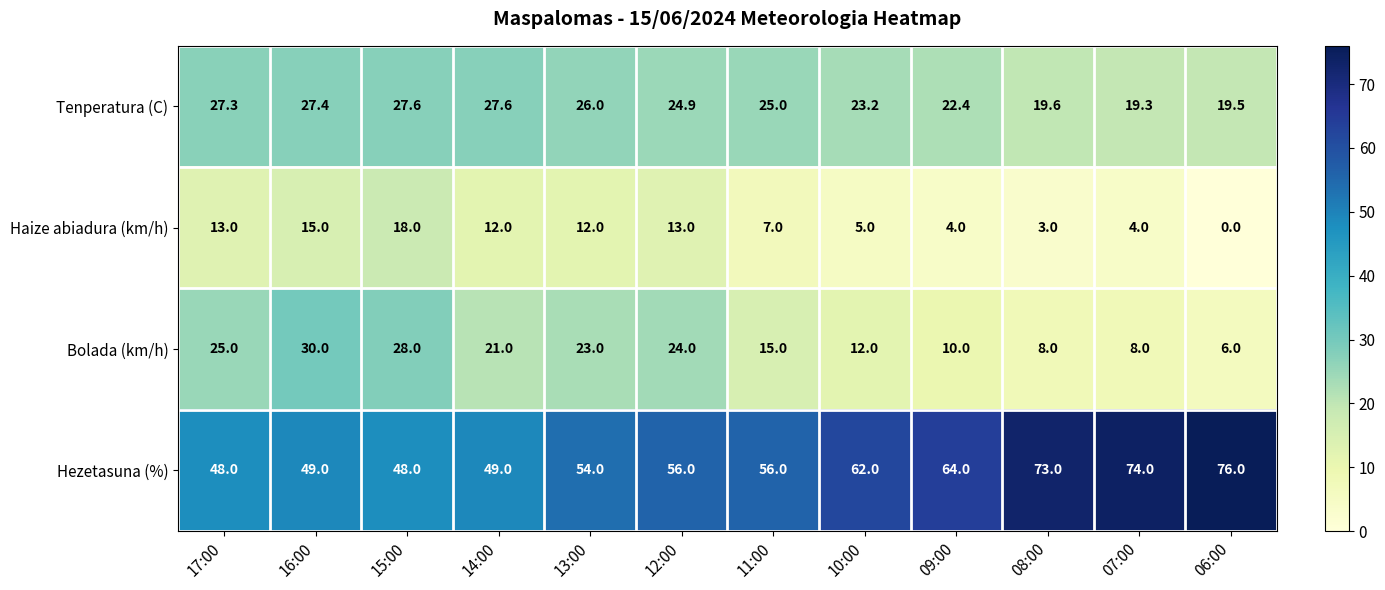

Count the number of categories in the chart.

12